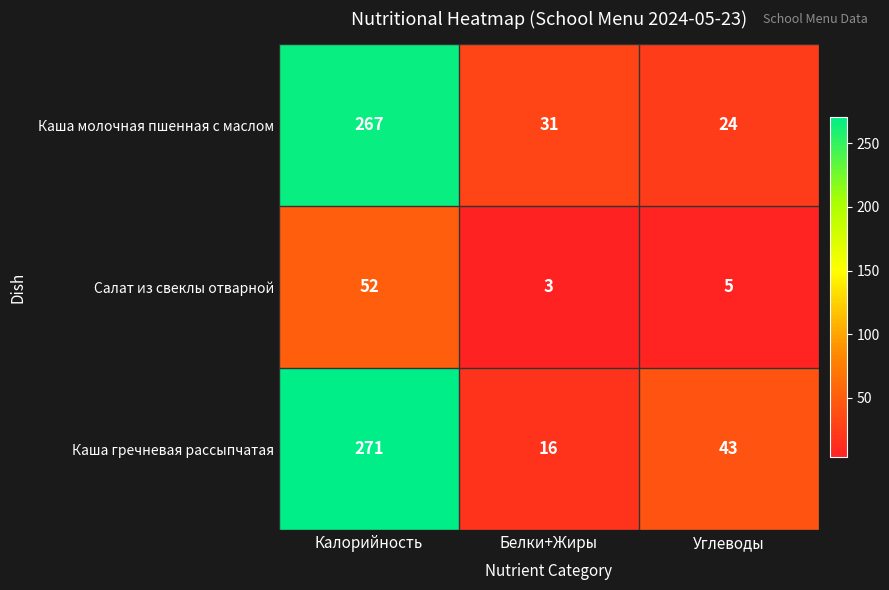

Which series has the largest total across all categories?

Каша гречневая рассыпчатая